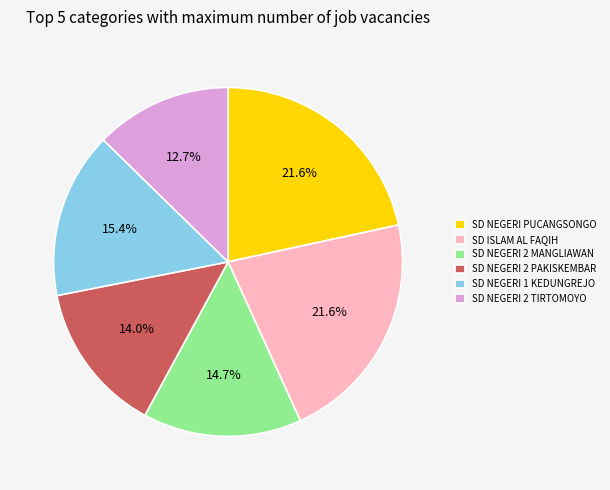

Approximately how many times larger is the value at SD NEGERI 1 KEDUNGREJO compared to SD NEGERI PUCANGSONGO?

0.7